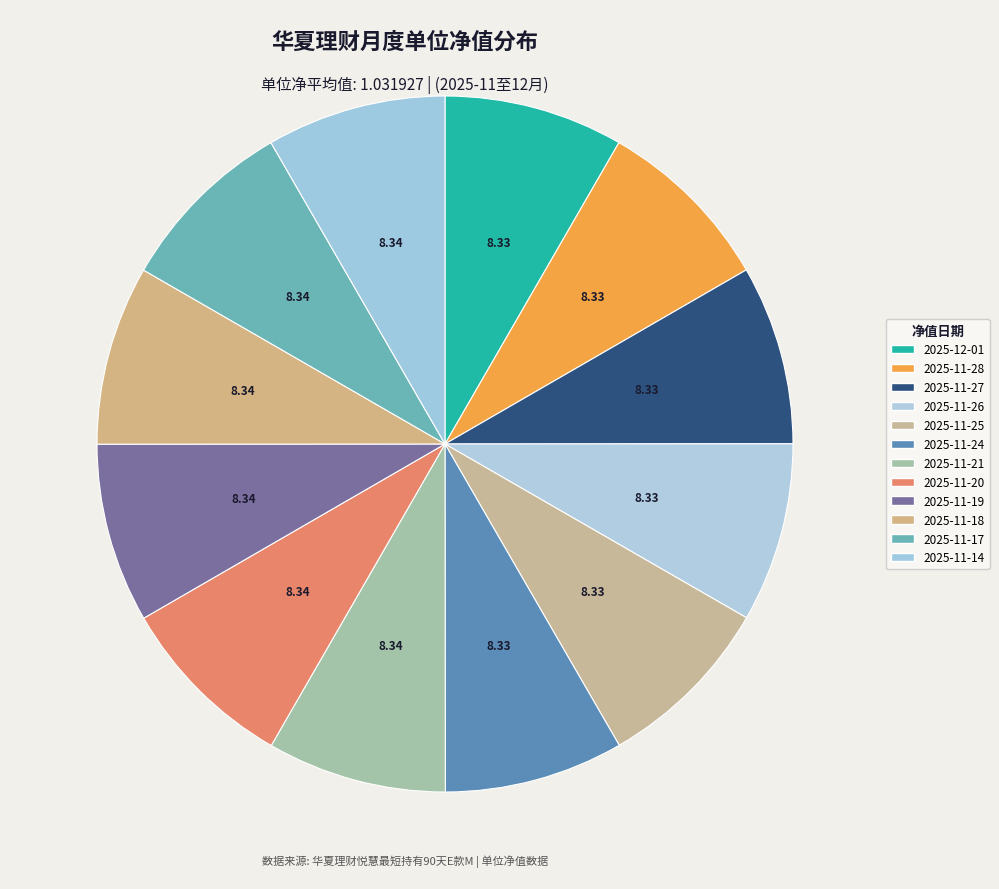

Count the number of slices in the pie.

12